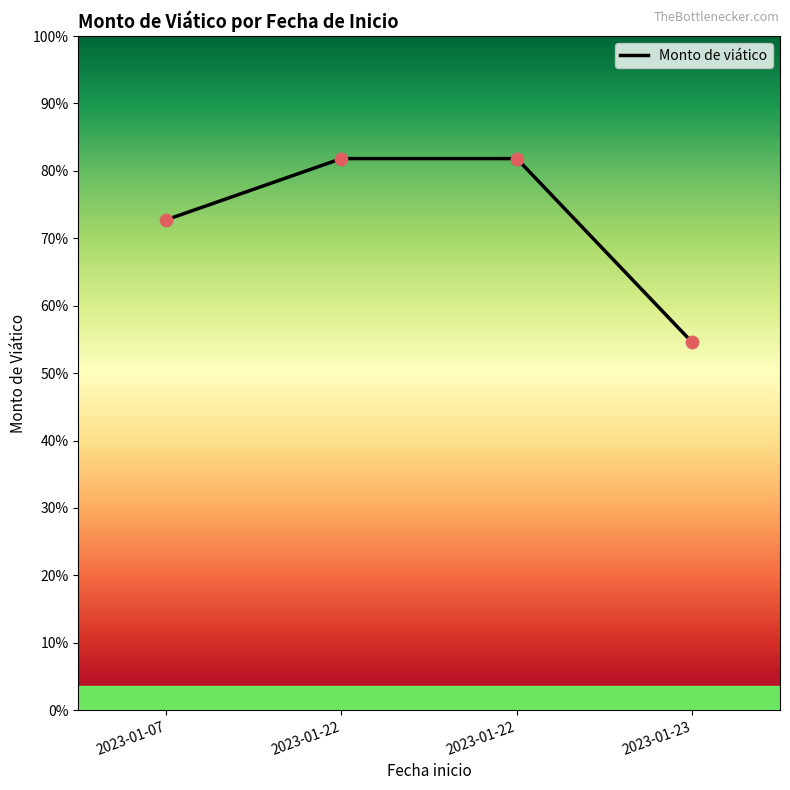

Which has a higher value, 2023-01-07 or 2023-01-22?

2023-01-22